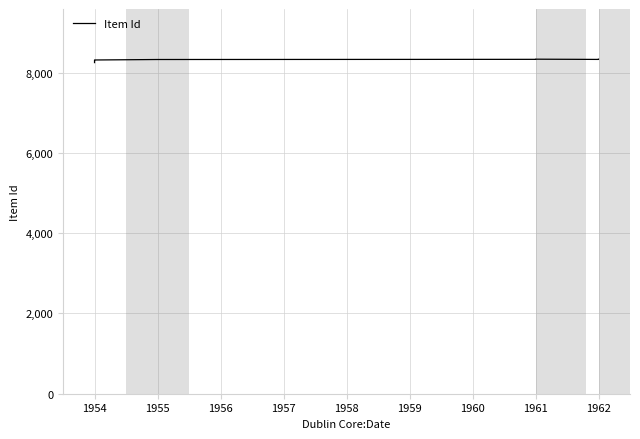

True or false: there are more than 2 points higher than both neighbors.

False